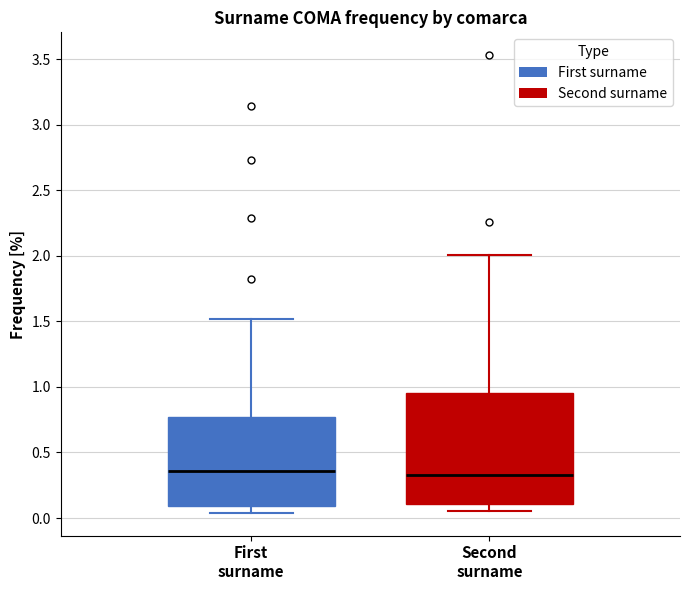

Reading left to right, transcribe this box plot: for each box, give where its median line is, the range the box spans, and where its two whiskers end, as read against the y-axis. The values are not printed on the chart, so give them approximately, as read against the axis.

First surname: median 0.35, box 0.10 to 0.75, whiskers 0.05 to 1.50
Second surname: median 0.35, box 0.10 to 0.95, whiskers 0.05 to 2.00